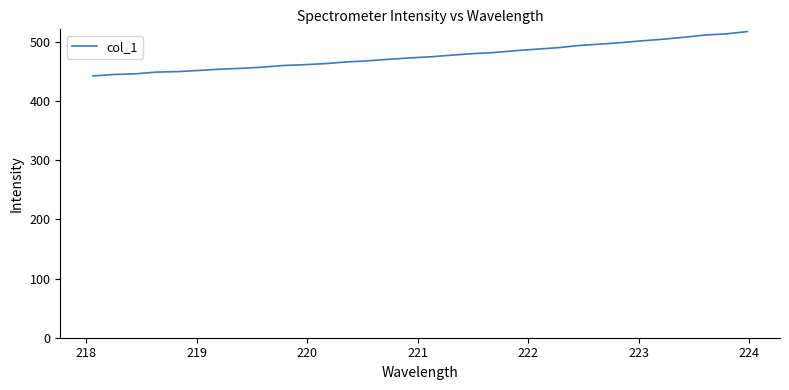

What is the sum of all values?

15226.8